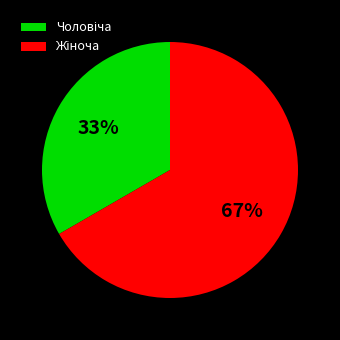

To the nearest percent, what is the average slice percentage?

50%